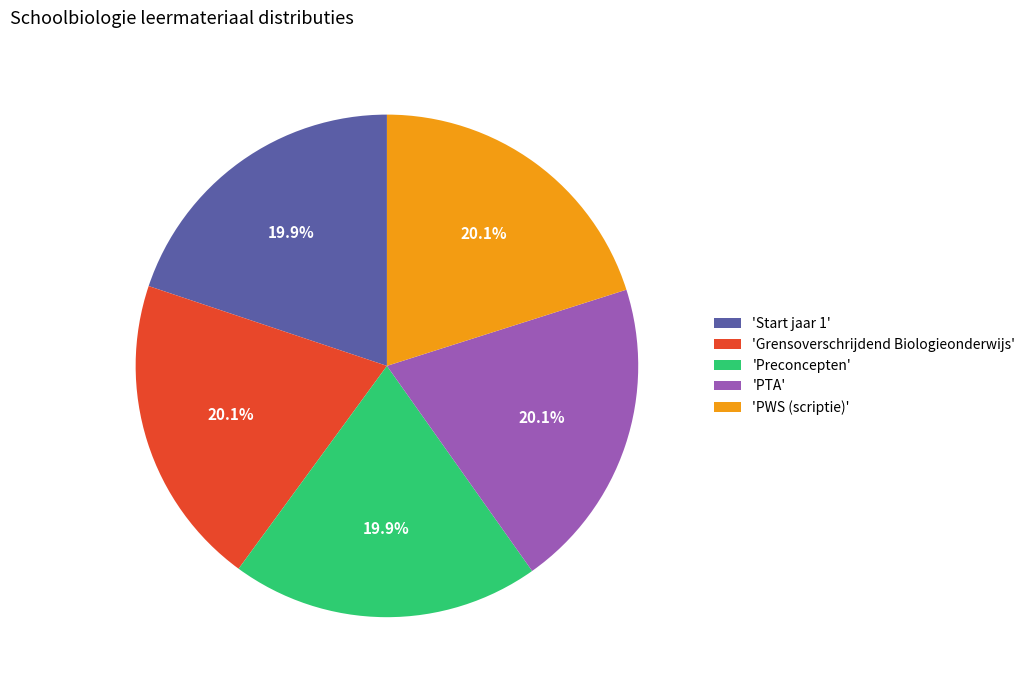

What is the ratio of the value at 'Preconcepten' to the value at 'Start jaar 1'?

1.0